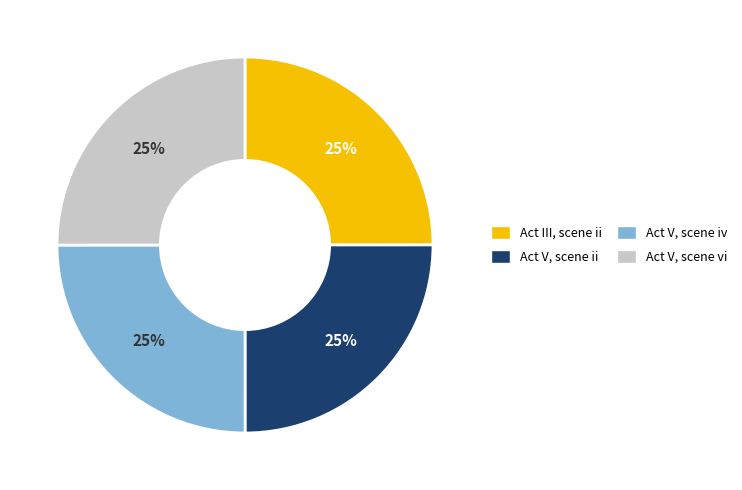

What is the ratio of the value at Act V, scene vi to the value at Act V, scene ii?

1.0